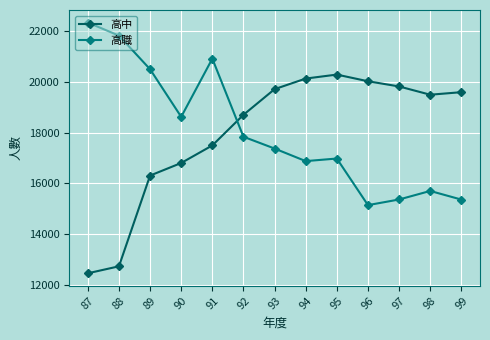

What is the sum of the 高中 values at 89 and 88?

29043